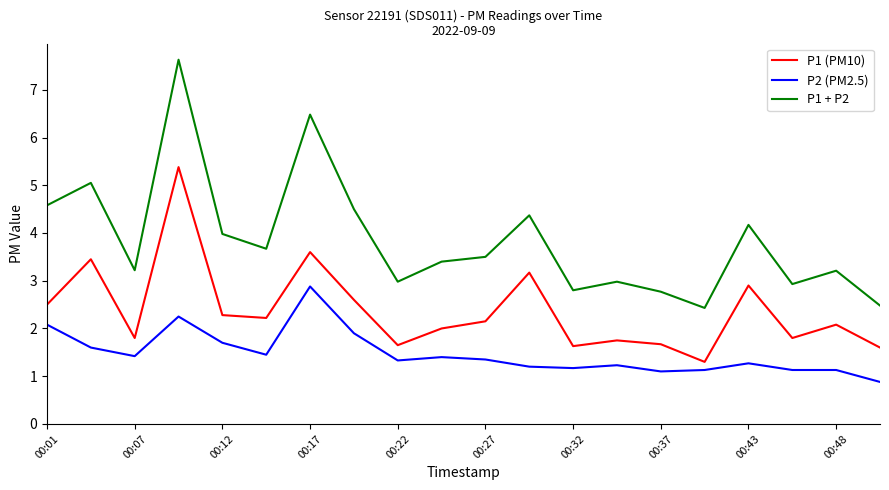

Rank the series by their maximum value, from highest to lowest.

P1 + P2, P1 (PM10), P2 (PM2.5)